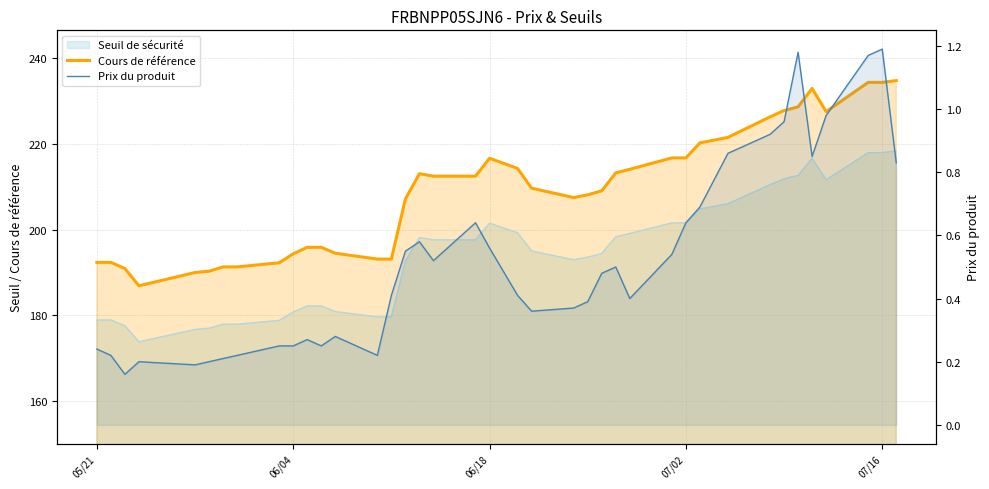

What is the average value of the Prix du produit series?

0.5